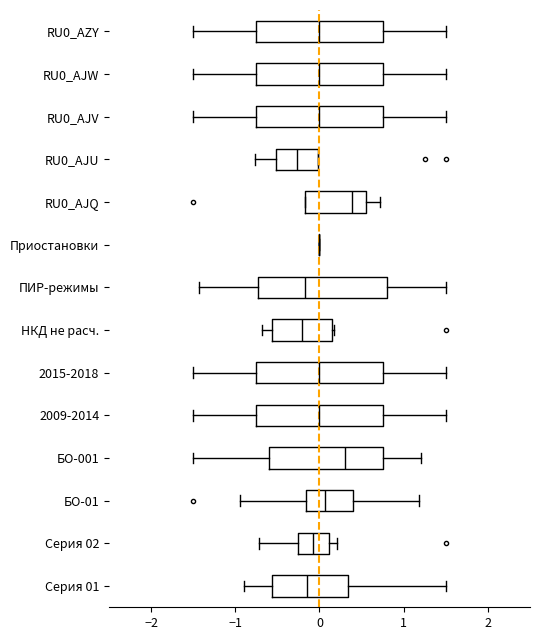

Where does the median line of the box for Серия 01 sit on the x-axis? The values are not printed on the chart, so give them approximately, as read against the axis.

-0.1